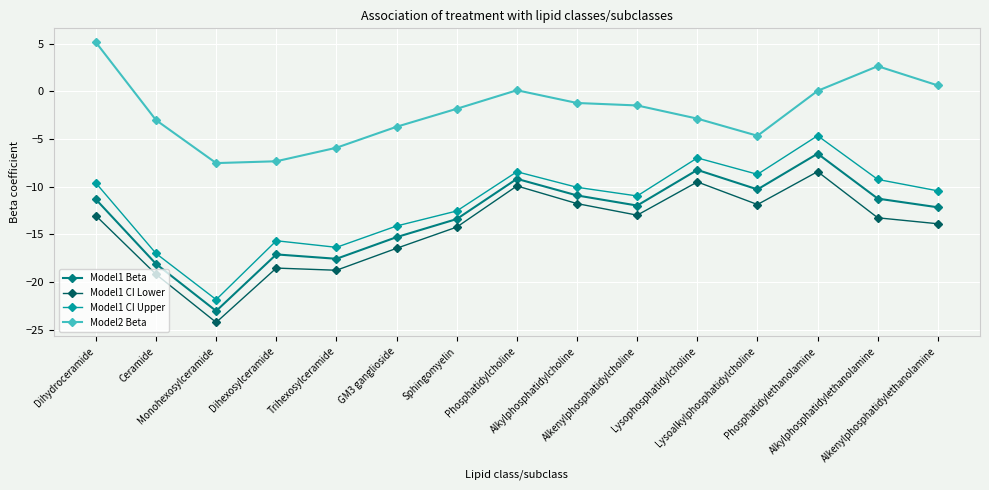

Is it true that Model2 Beta equals -1.6 at Trihexosylceramide?

False